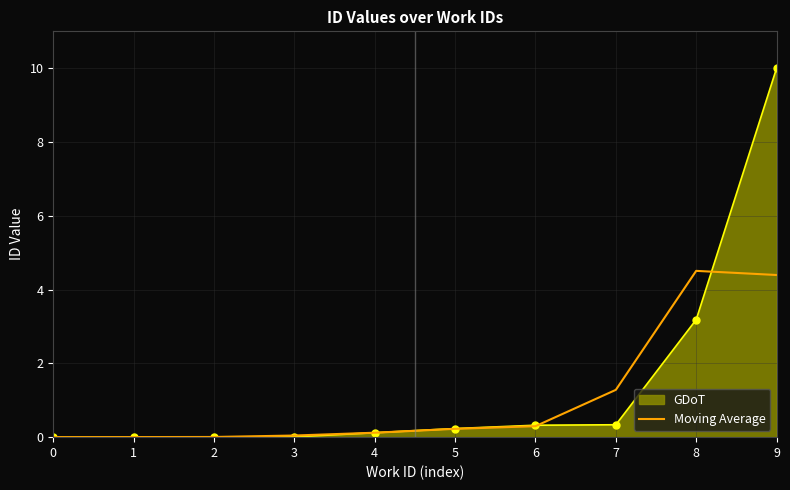

The Moving Average series shows 1.3 at 7. True or false?

True